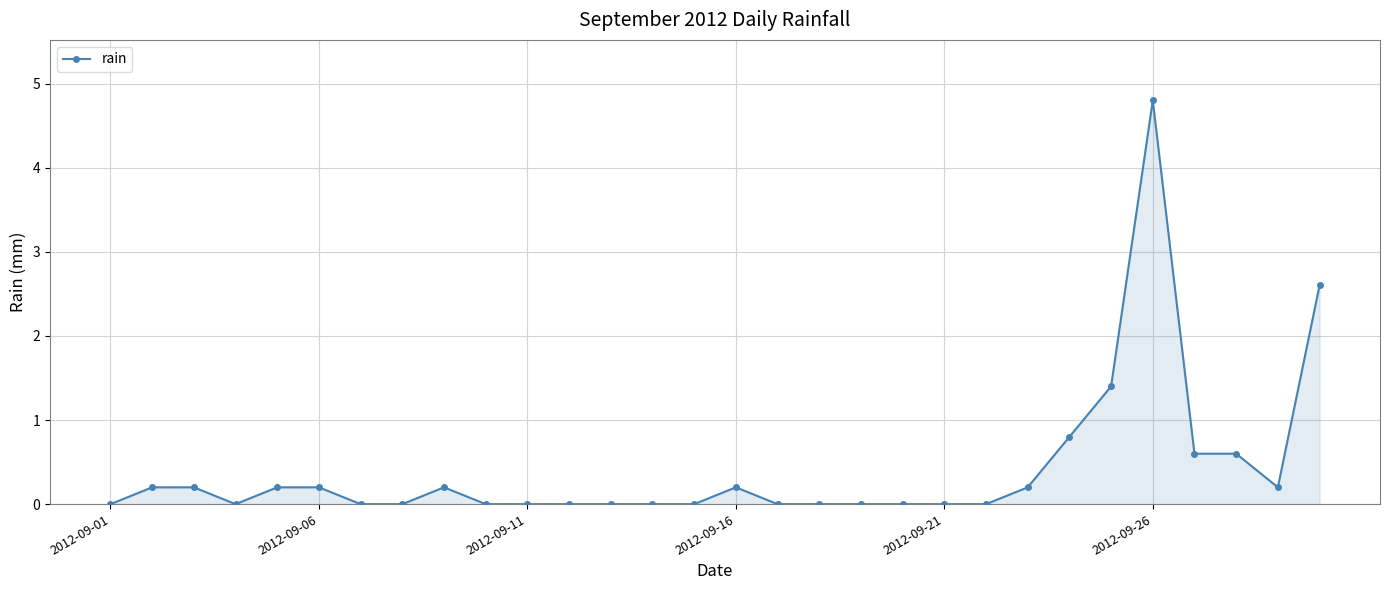

True or false: there are more than 2 points higher than both neighbors.

True